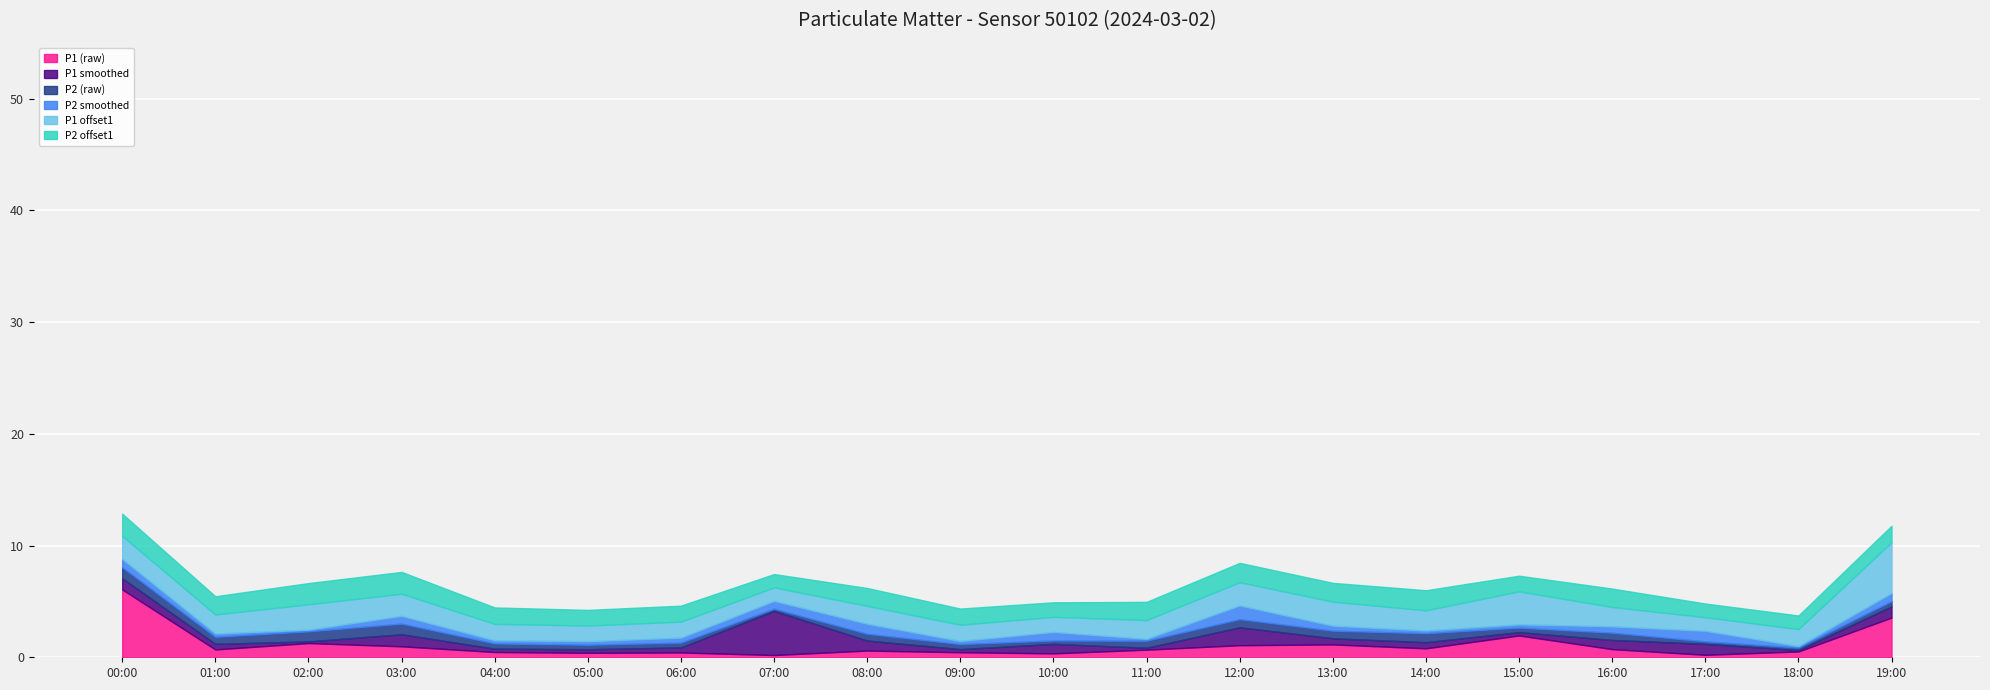

List the labels in order of P1 smoothed value, largest first.

07:00, 12:00, 03:00, 00:00, 19:00, 17:00, 08:00, 10:00, 16:00, 13:00, 14:00, 01:00, 06:00, 05:00, 04:00, 15:00, 09:00, 11:00, 02:00, 18:00